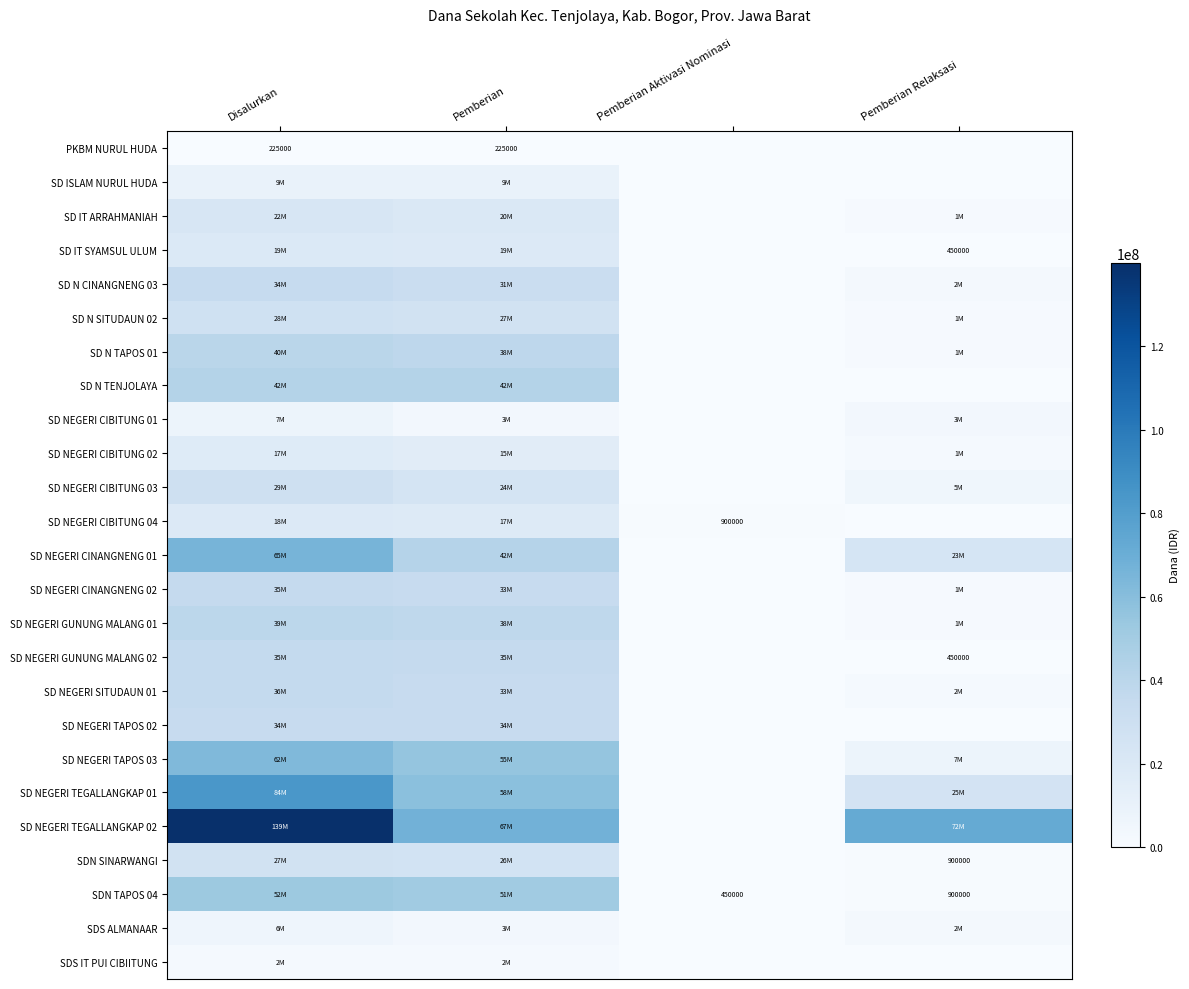

At which category is the sum across all series the highest?

Disalurkan